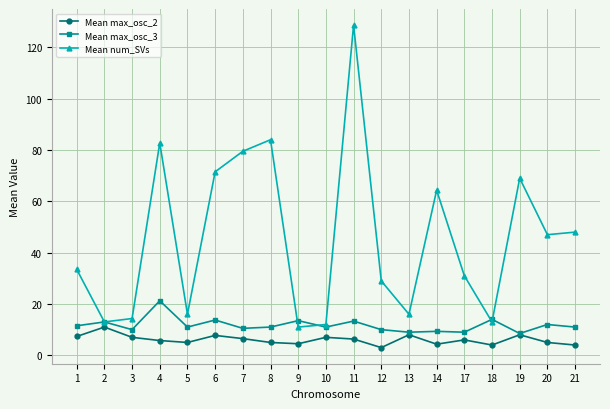

True or false: Mean max_osc_2 has more than 0 points higher than both neighbors.

True